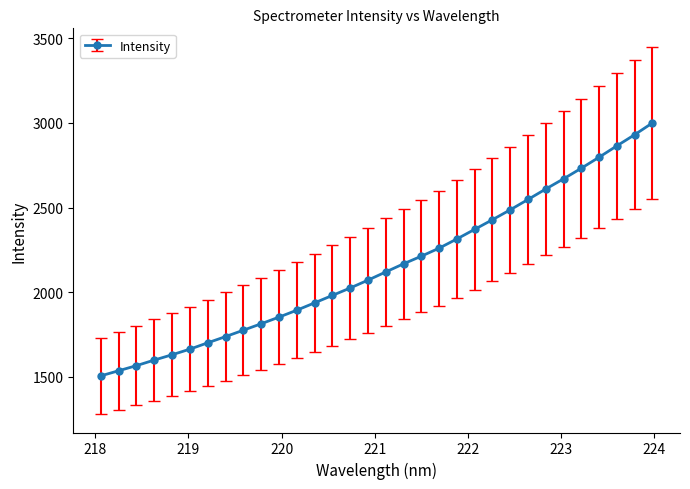

What is the difference between the maximum and second lowest values?

1462.5